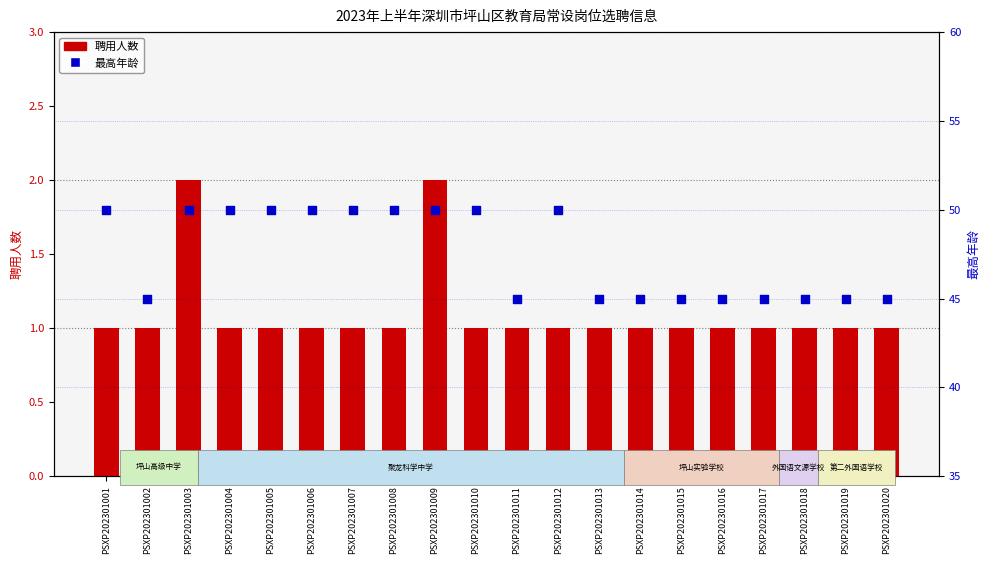

Which series has the largest Y range (max minus min)?

最高年龄